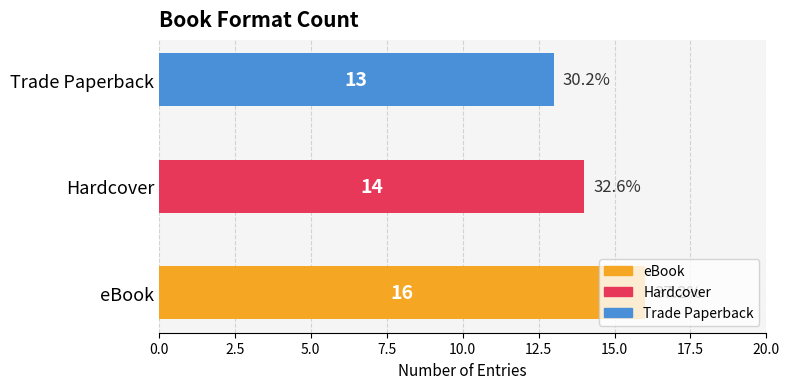

How many data points are less than 14?

1